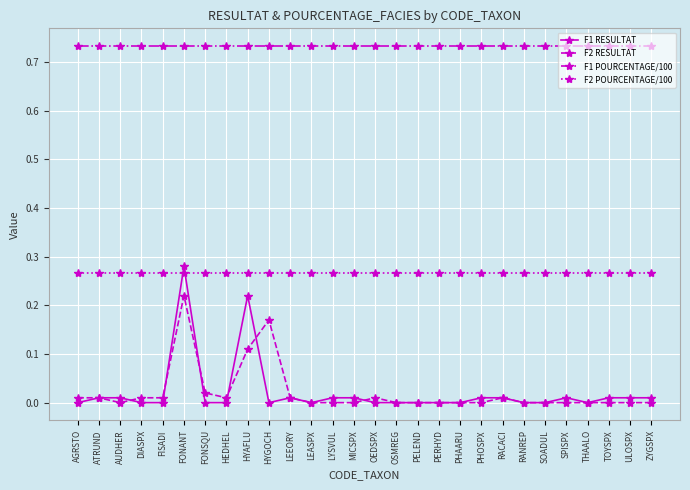

At which label does F2 RESULTAT reach its peak?

FONANT